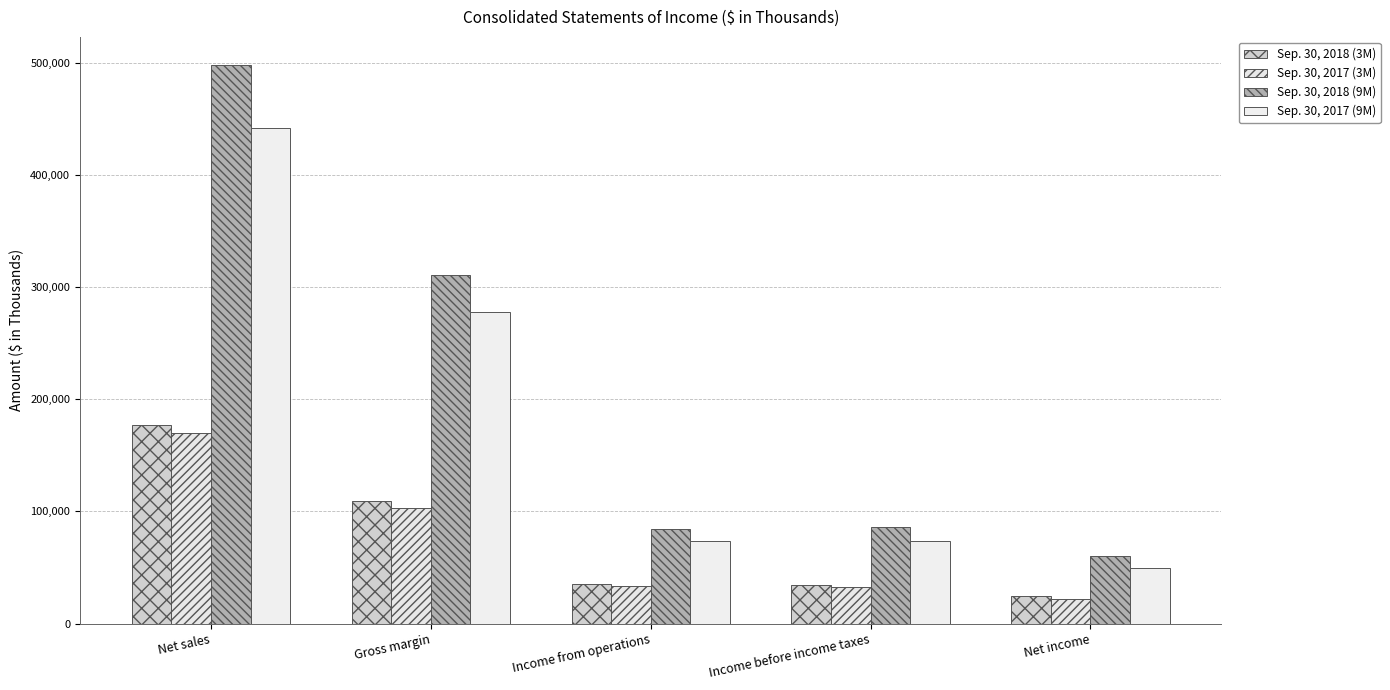

How many distinct data groups are displayed?

4